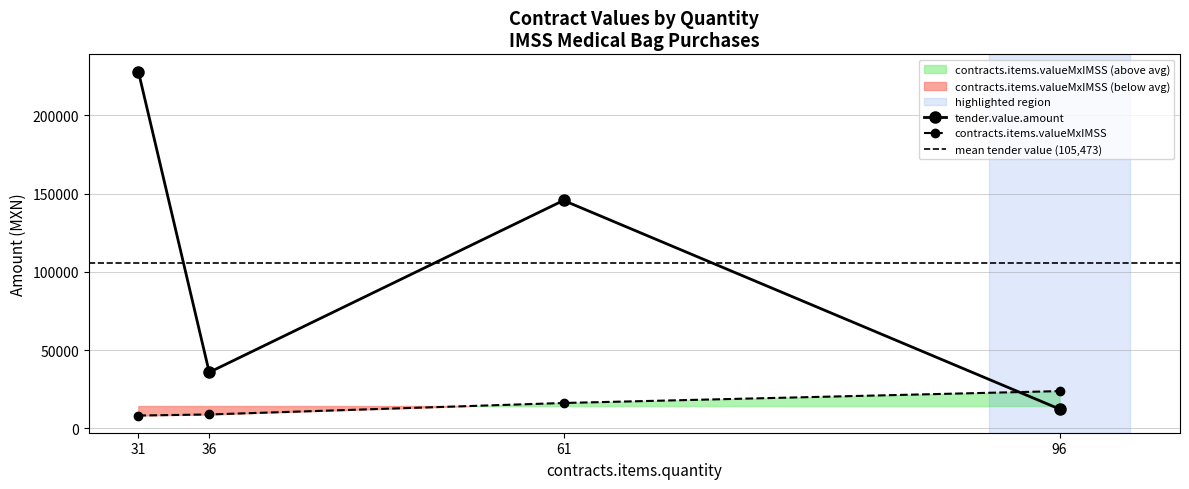

What is the value of the contracts.items.valueMxIMSS point at the 2nd from the left?

8950.7